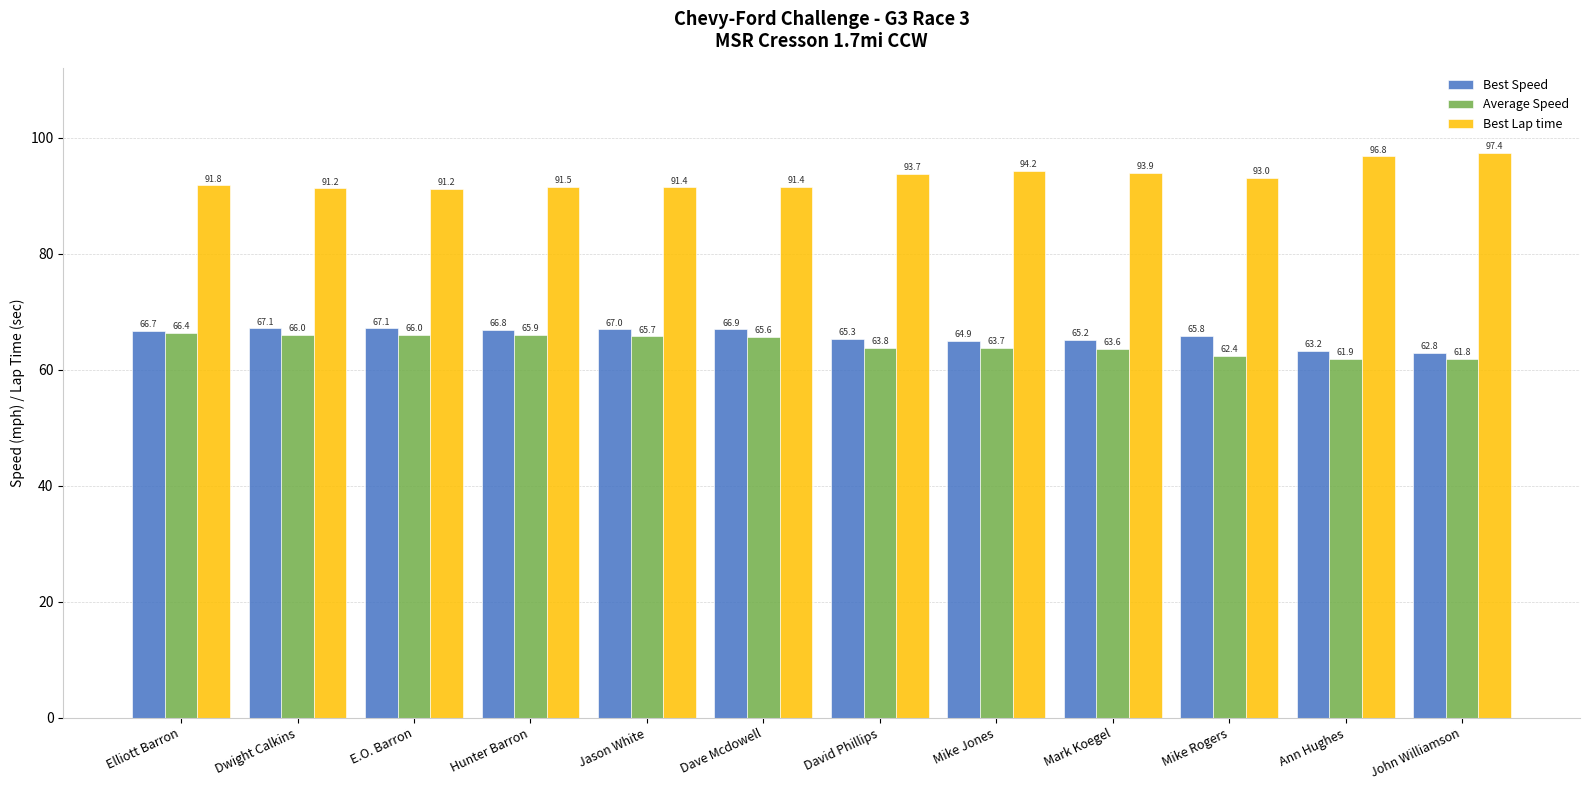

Which series changed the most between Hunter Barron and Dave Mcdowell?

Average Speed